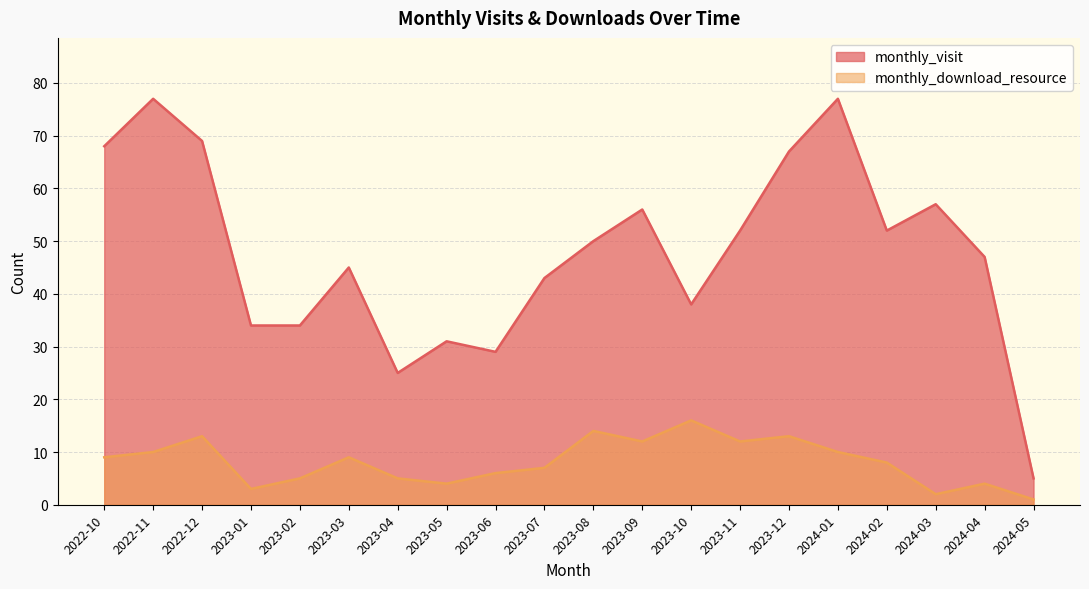

How many series are shown in this chart?

2